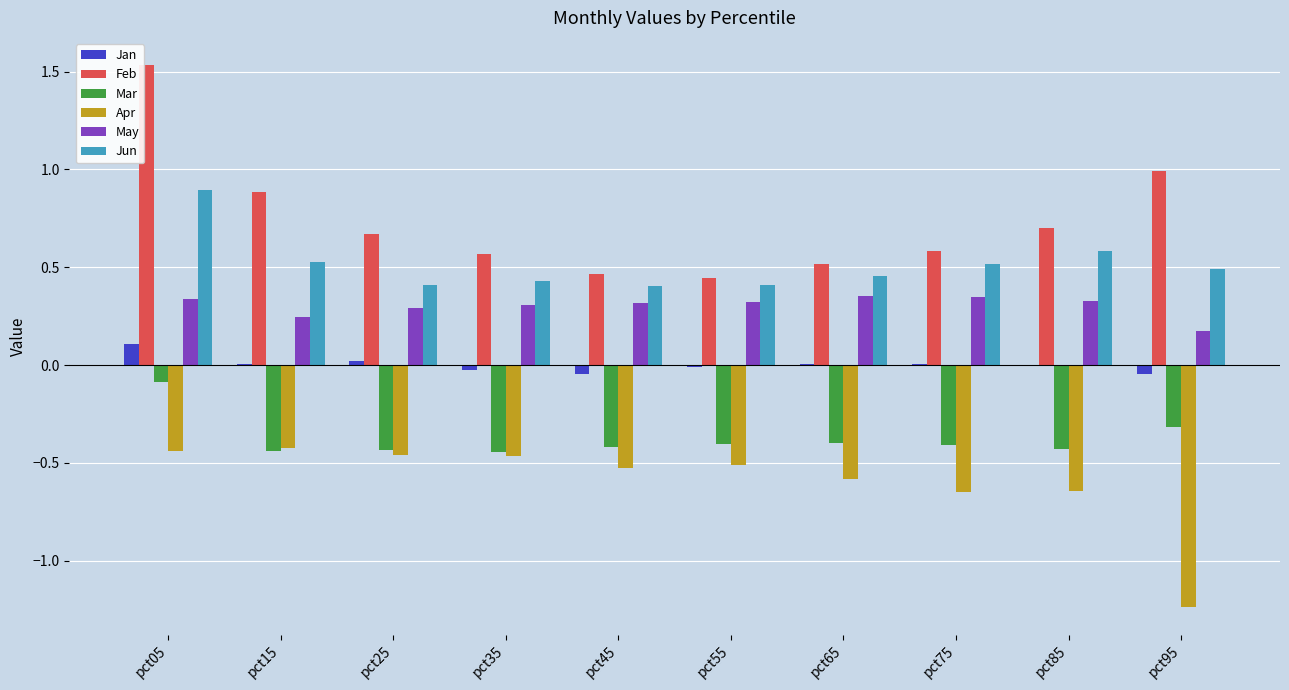

Which category has the highest value across all series?

pct05